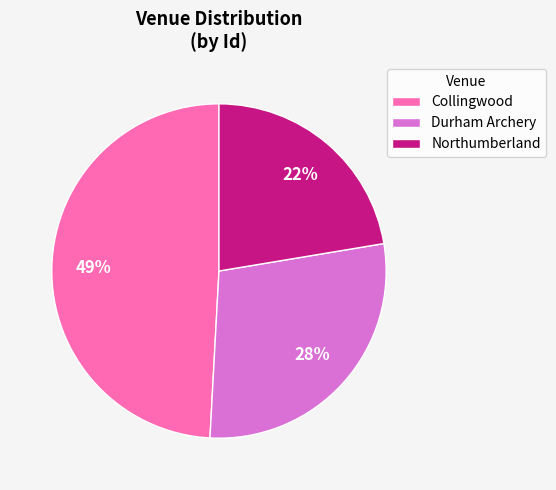

Between Collingwood and Durham Archery, which is larger?

Collingwood